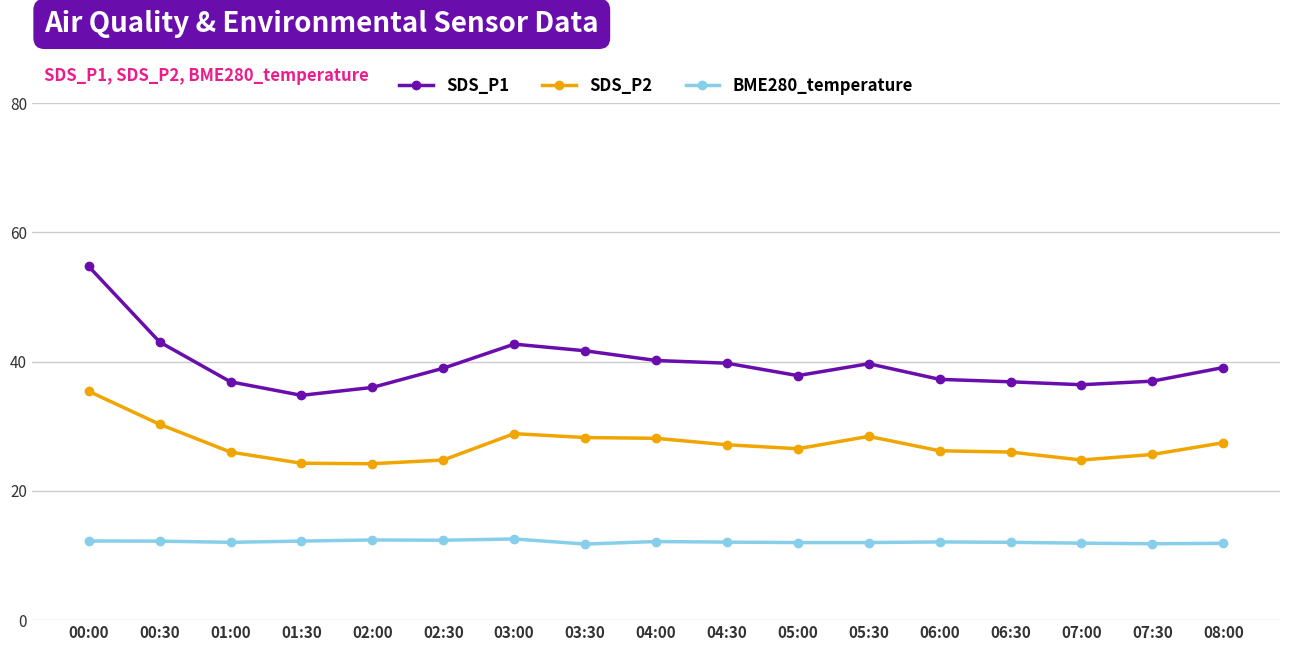

True or false: SDS_P2 has more than 0 interior local peaks.

True